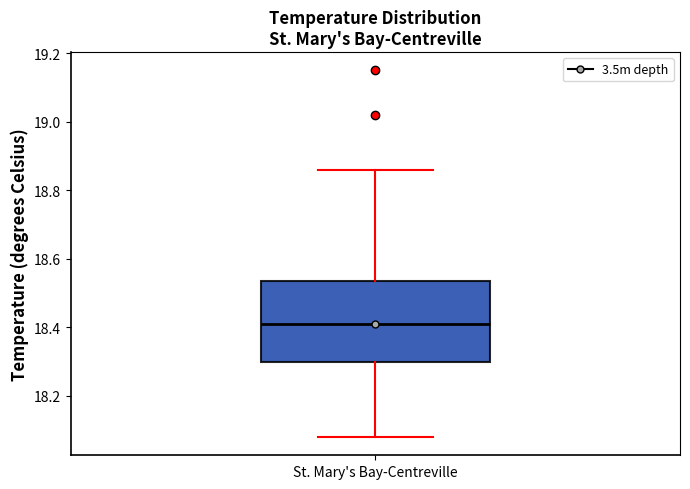

Where does the median line of the box for St. Mary's Bay-Centreville sit on the y-axis? The values are not printed on the chart, so give them approximately, as read against the axis.

18.42